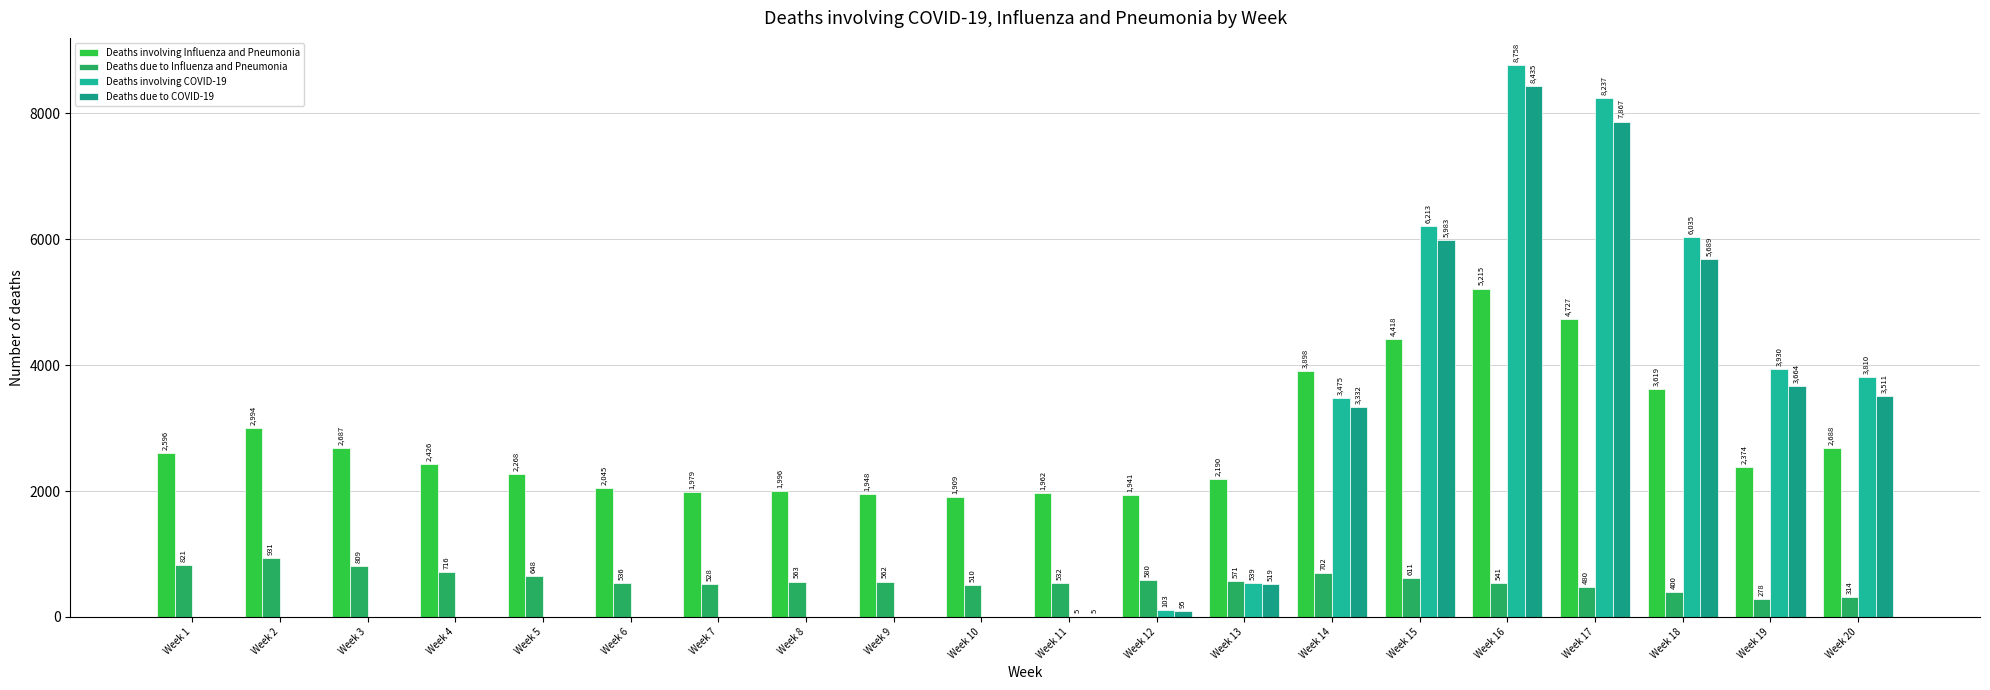

Which label corresponds to the largest value in the chart?

Week 16